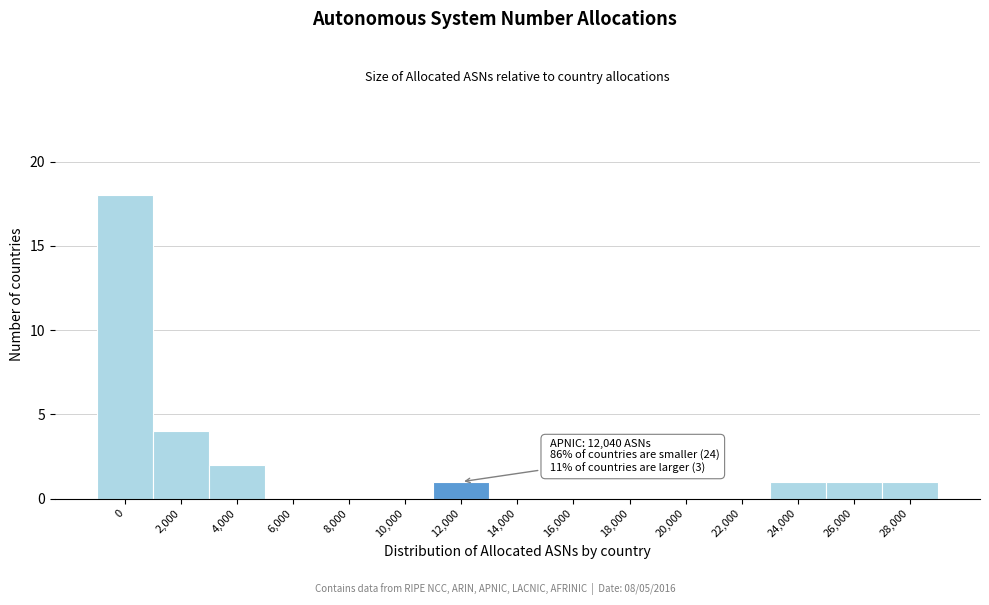

Reading right to left, transcribe all the data shown in this chart.

28,000=1	26,000=1	24,000=1	22,000=0	20,000=0	18,000=0	16,000=0	14,000=0	12,000=1	10,000=0	8,000=0	6,000=0	4,000=2	2,000=4	0=18